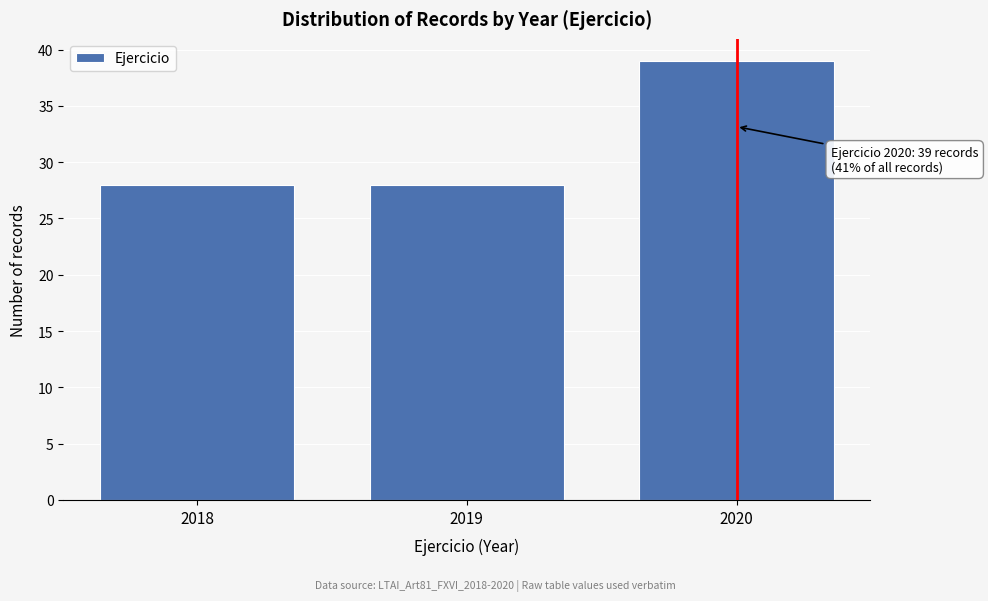

Reading left to right, what are all the values shown in this chart?

28	28	39